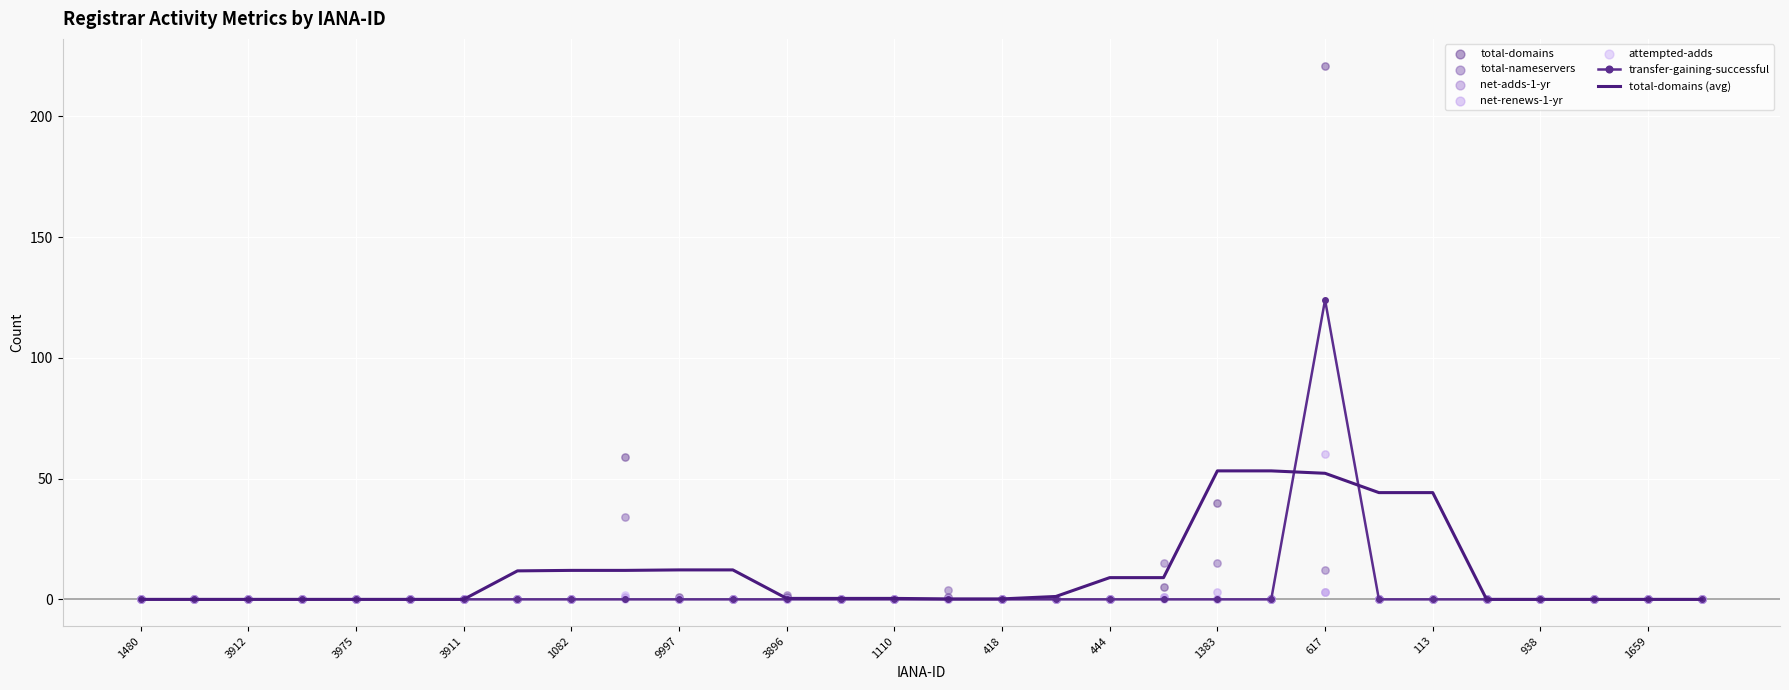

At which category is the sum across all series the highest?

617